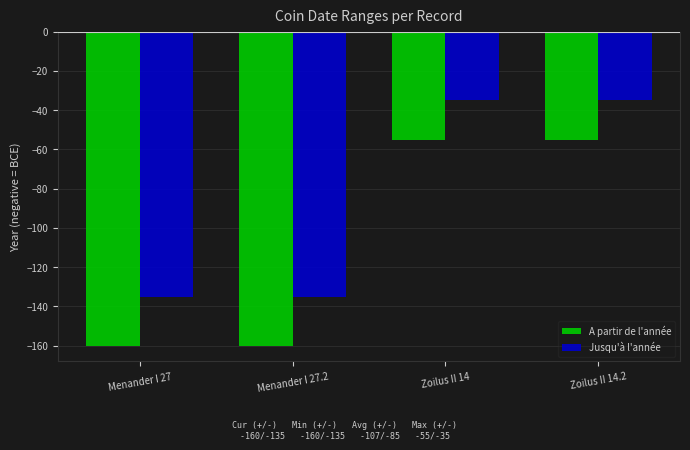

What is the lowest value of the A partir de l'année series?

-160